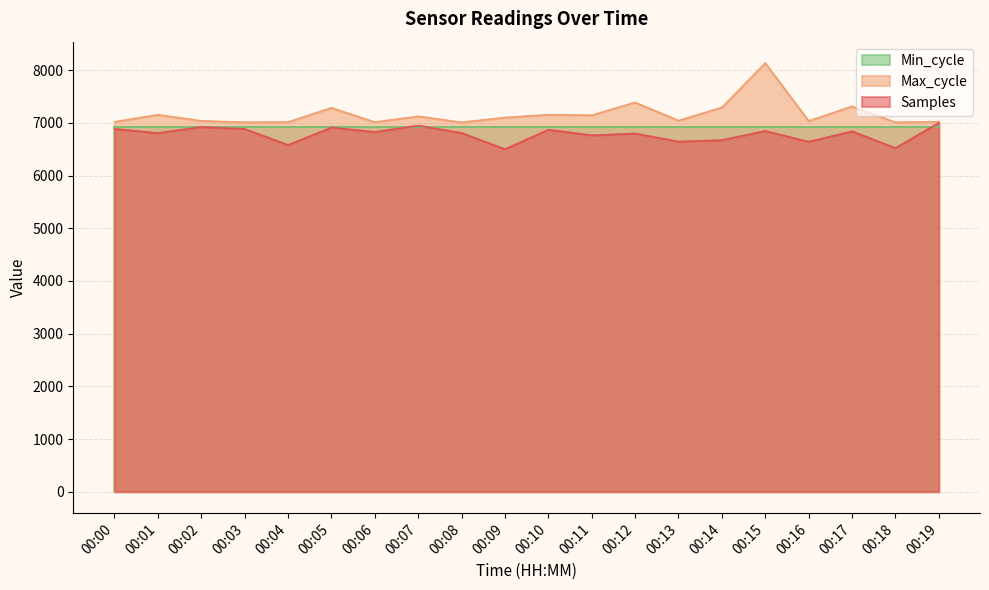

How many distinct data groups are displayed?

3